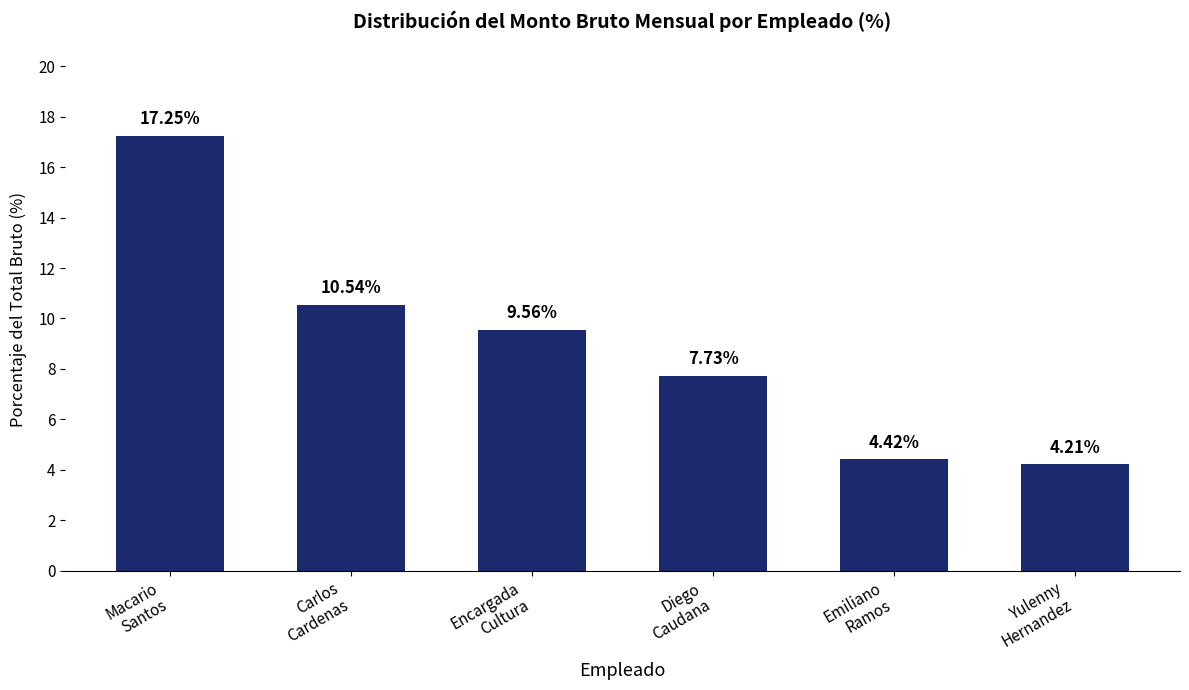

Does the chart contain any negative values?

No